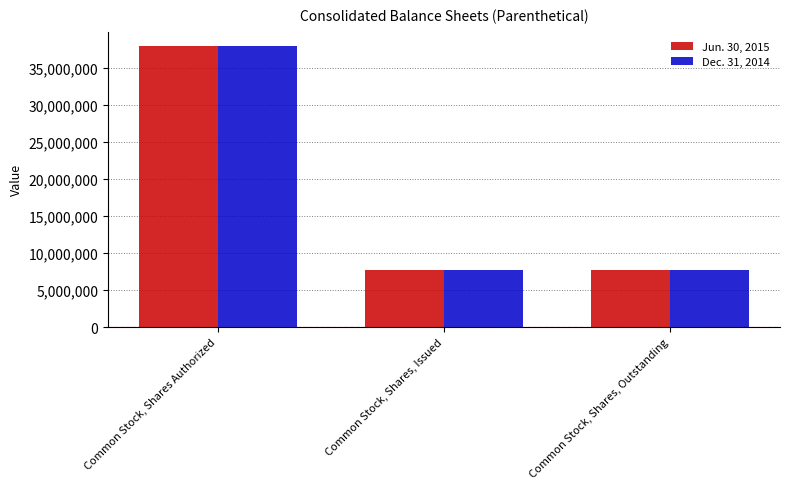

What is the maximum value shown in the chart?

38000000